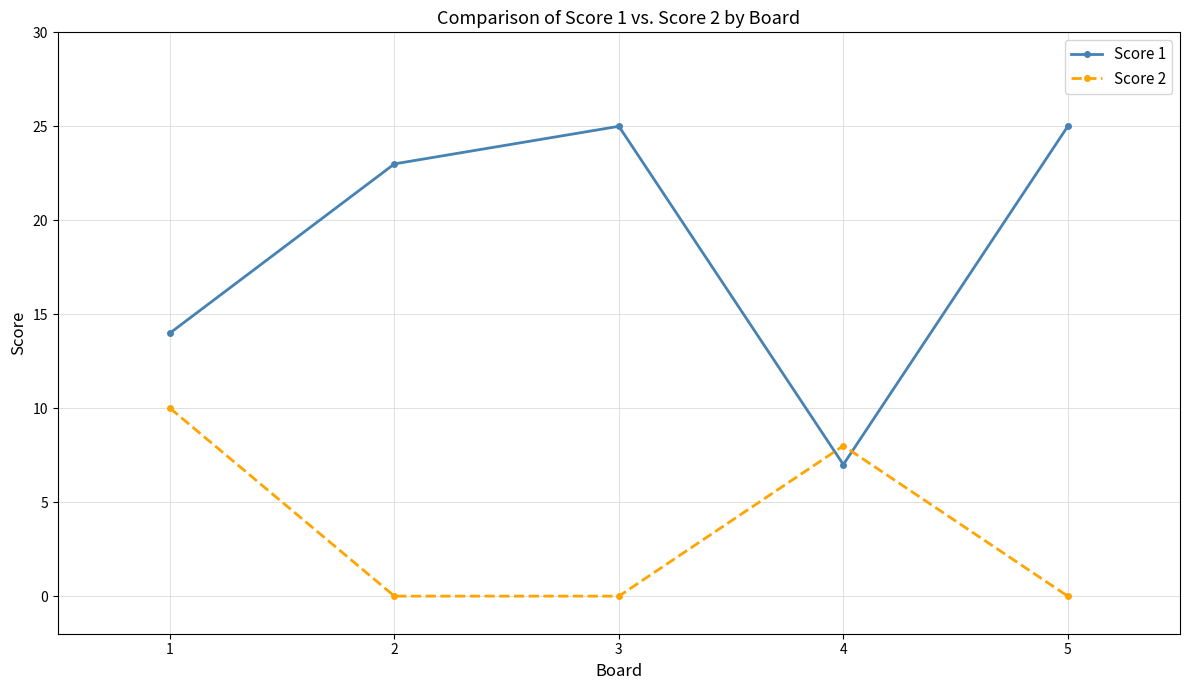

What are all the series names shown in the legend?

Score 1, Score 2